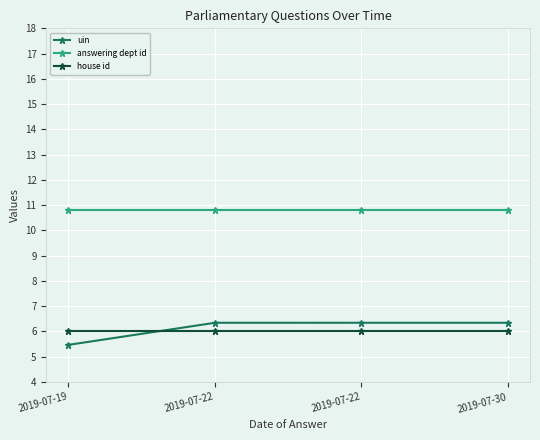

What is the spread (max minus min) of values at 2019-07-19?

5.3